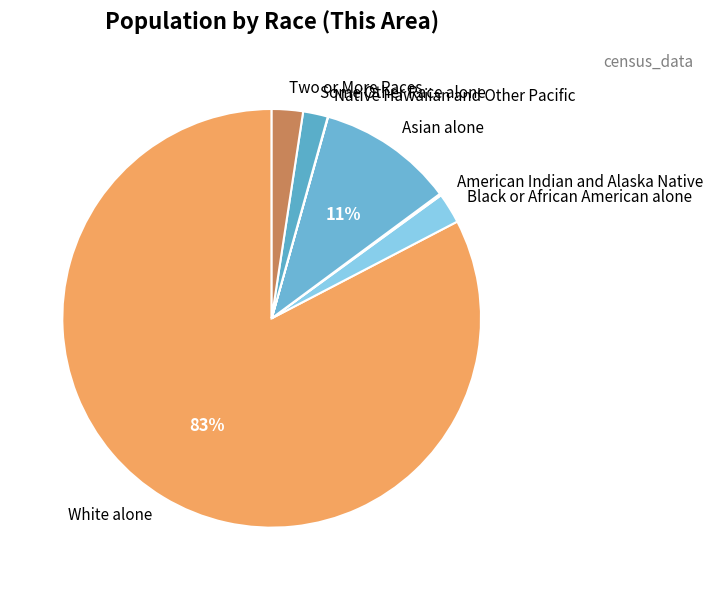

Which slice represents more than half of the pie?

White alone